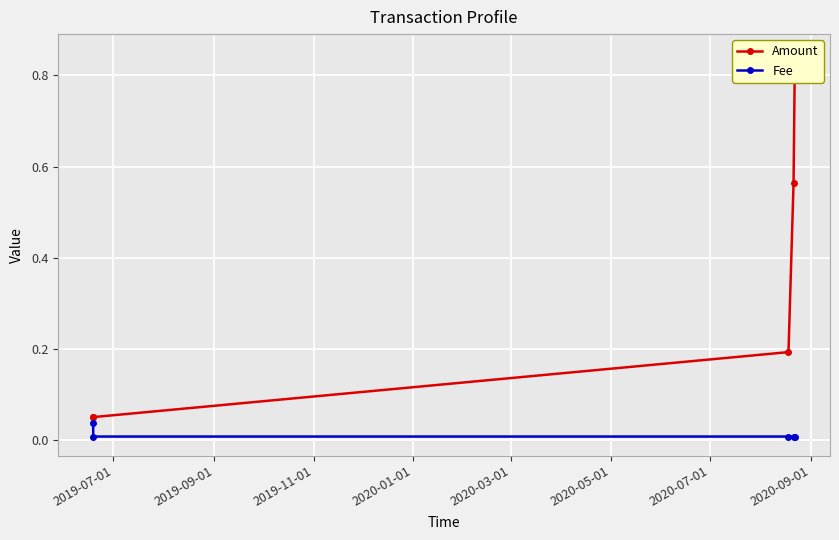

Rank the series by their maximum value, from lowest to highest.

Fee, Amount